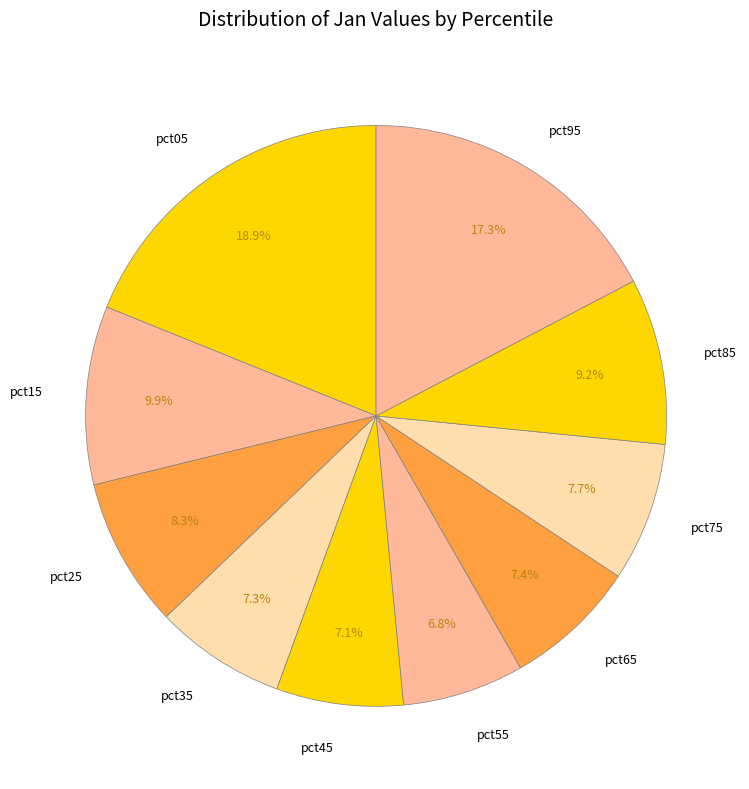

Is it true that pct85 is 1% of the pie?

False